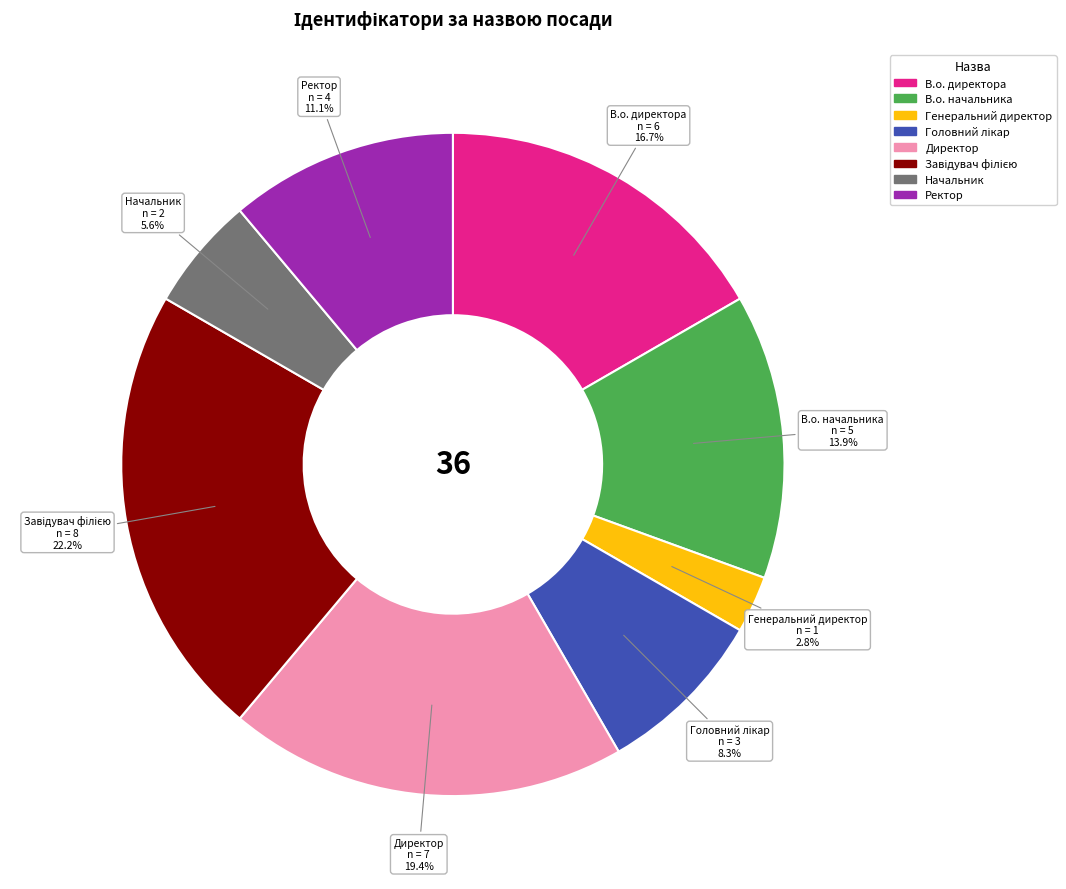

Approximately how many times larger is the value at Ректор compared to Генеральний директор?

4.0